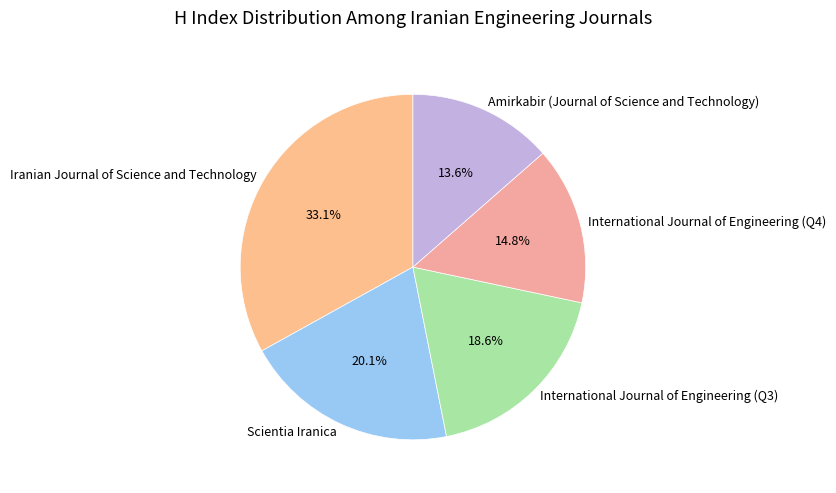

Approximately how many times larger is the value at International Journal of Engineering (Q4) compared to Amirkabir (Journal of Science and Technology)?

1.1